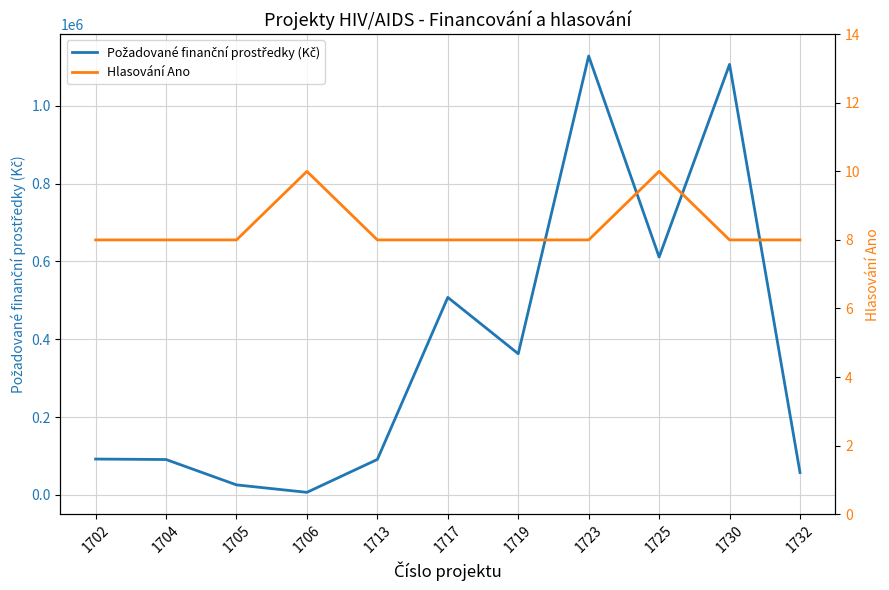

Count the Hlasování Ano values in the range 8 to 9.

9